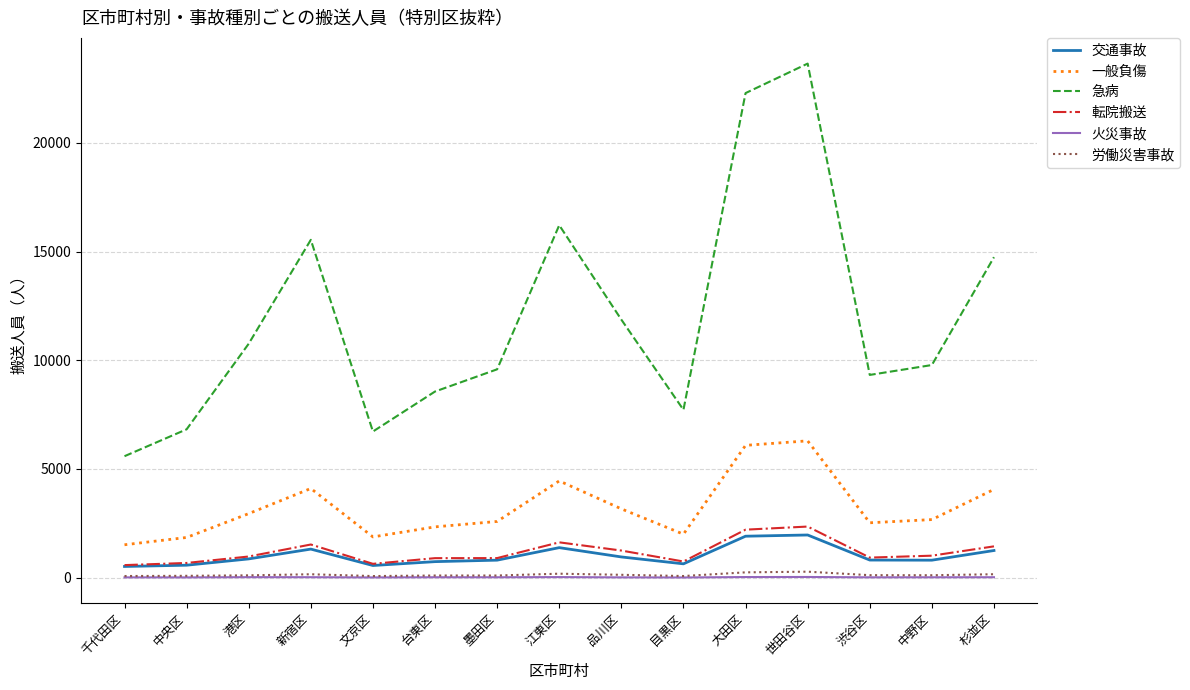

How many interior local peaks does the 急病 series have?

3